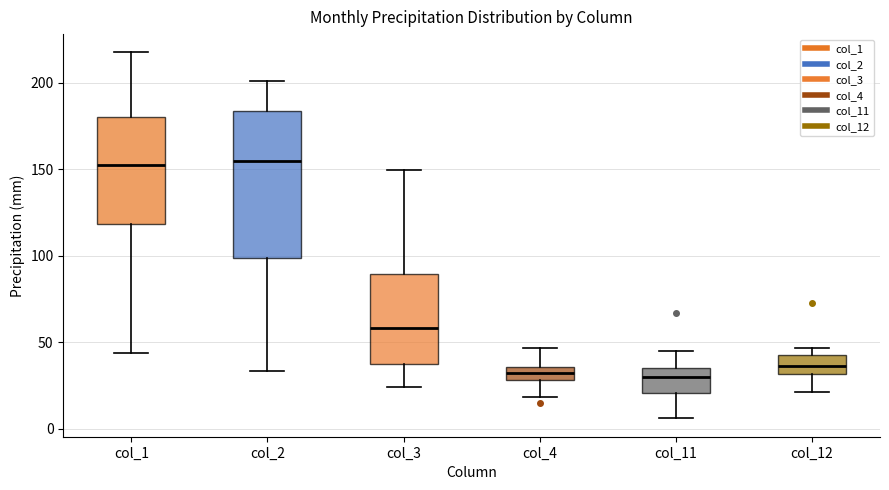

Where does the median line of the box for col_1 sit on the y-axis? The values are not printed on the chart, so give them approximately, as read against the axis.

155